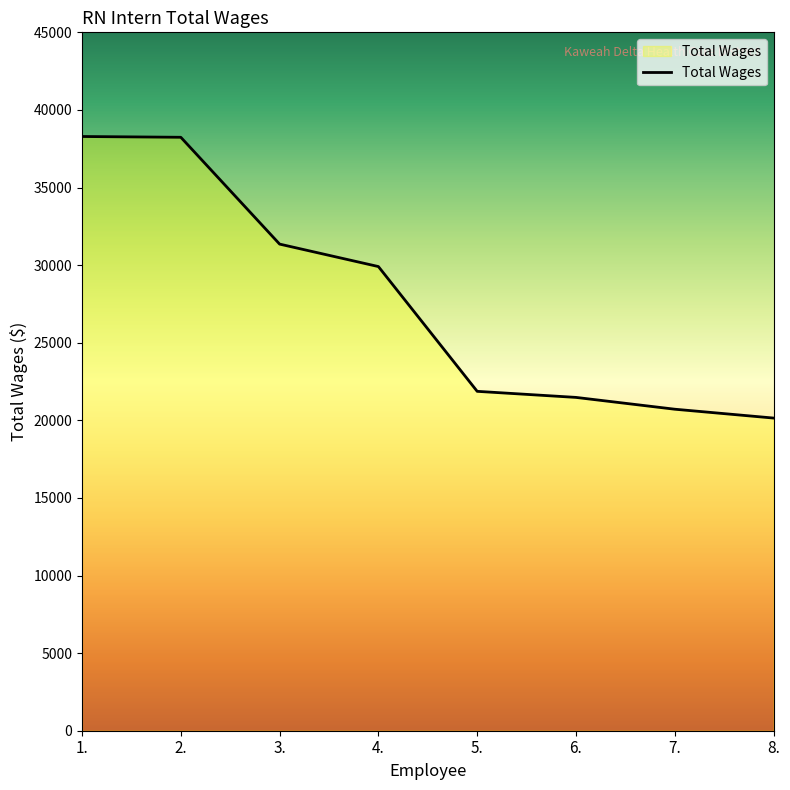

Which category has the lowest value across all series?

8.